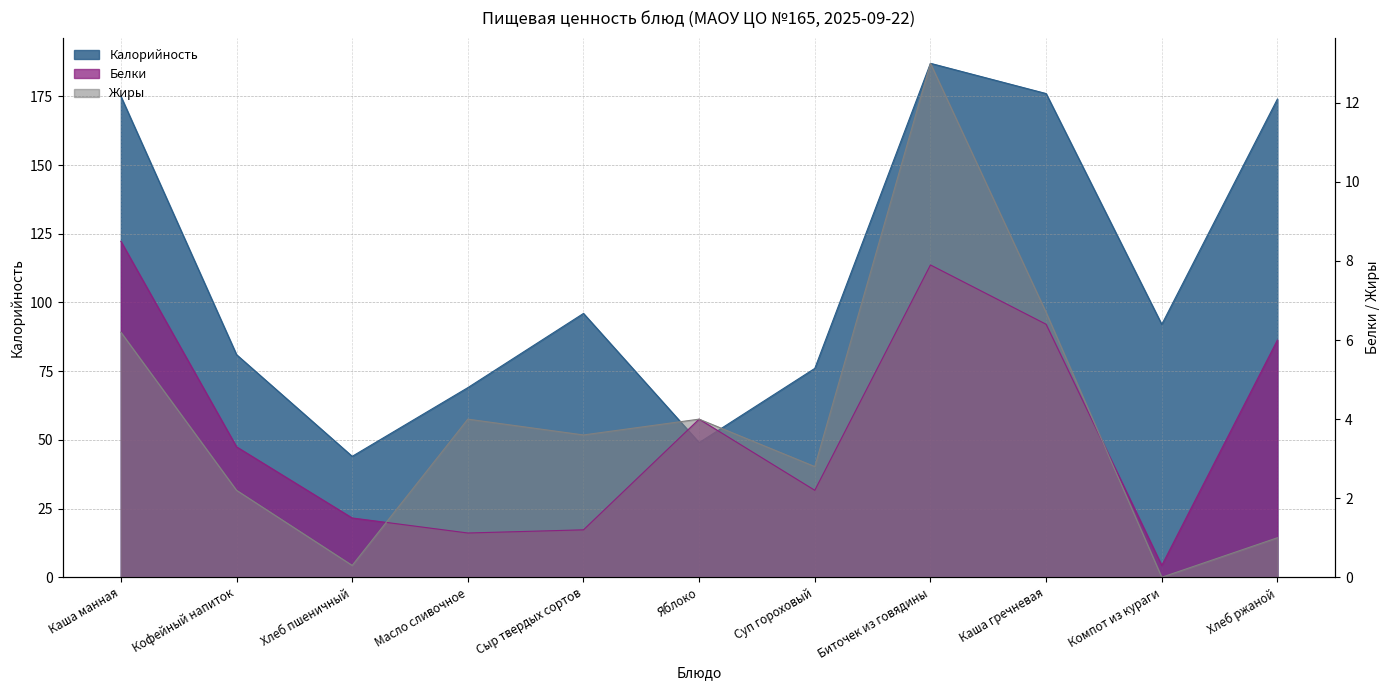

Reading right to left, transcribe all the data shown in this chart.

Калорийность: Хлеб ржаной=174.0	Компот из кураги=92.0	Каша гречневая=176.0	Биточек из говядины=187.0	Суп гороховый=76.0	Яблоко=49.0	Сыр твердых сортов=96.0	Масло сливочное=69.0	Хлеб пшеничный=44.0	Кофейный напиток=81.0	Каша манная=175.0
Белки: Хлеб ржаной=6.0	Компот из кураги=0.3	Каша гречневая=6.4	Биточек из говядины=7.9	Суп гороховый=2.2	Яблоко=4.0	Сыр твердых сортов=1.2	Масло сливочное=1.1	Хлеб пшеничный=1.5	Кофейный напиток=3.3	Каша манная=8.5
Жиры: Хлеб ржаной=1.0	Компот из кураги=0.0	Каша гречневая=6.7	Биточек из говядины=13.0	Суп гороховый=2.8	Яблоко=4.0	Сыр твердых сортов=3.6	Масло сливочное=4.0	Хлеб пшеничный=0.3	Кофейный напиток=2.2	Каша манная=6.2